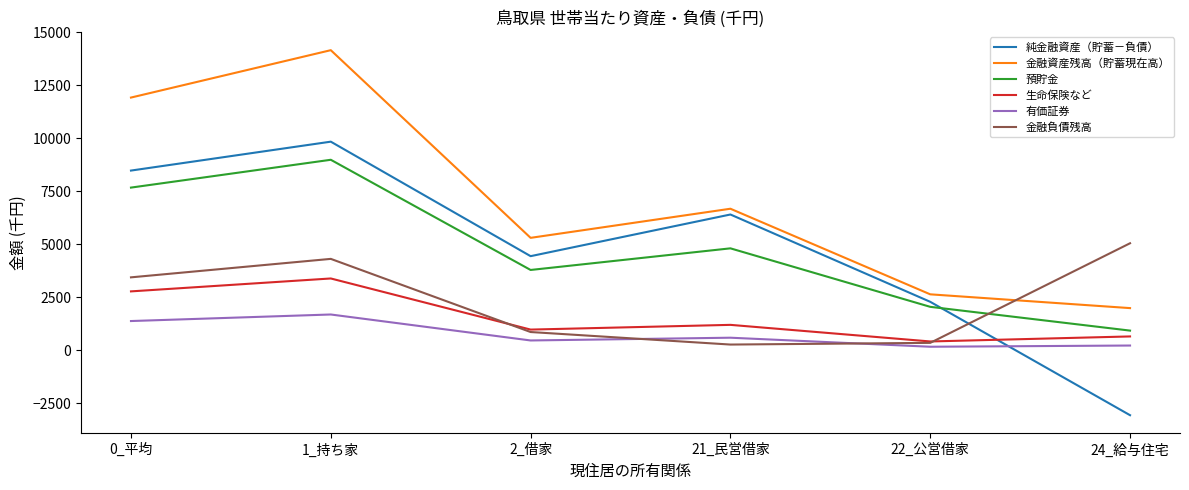

How many times do 純金融資産（貯蓄－負債） and 金融負債残高 cross each other?

1